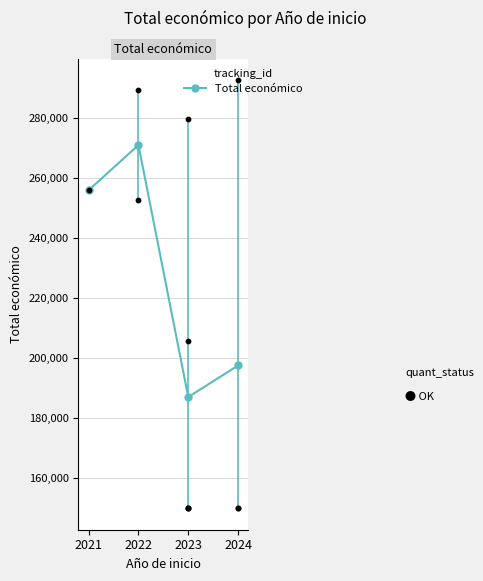

Which has a higher value, 2024 or 2021?

2021